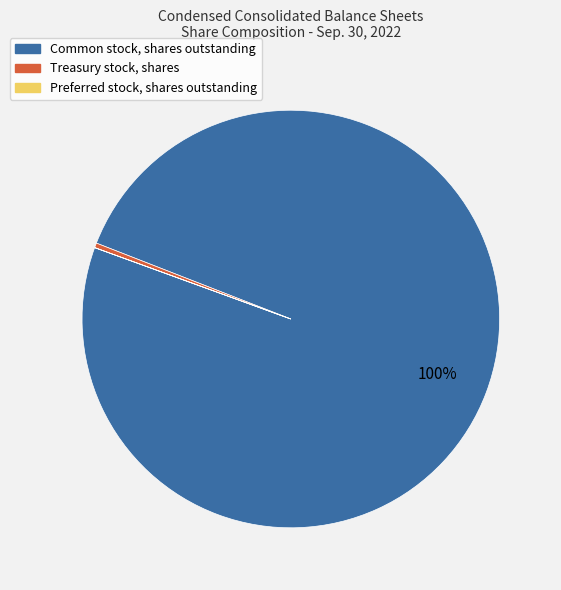

To the nearest percent, what percentage of the pie is Common stock, shares outstanding?

100%